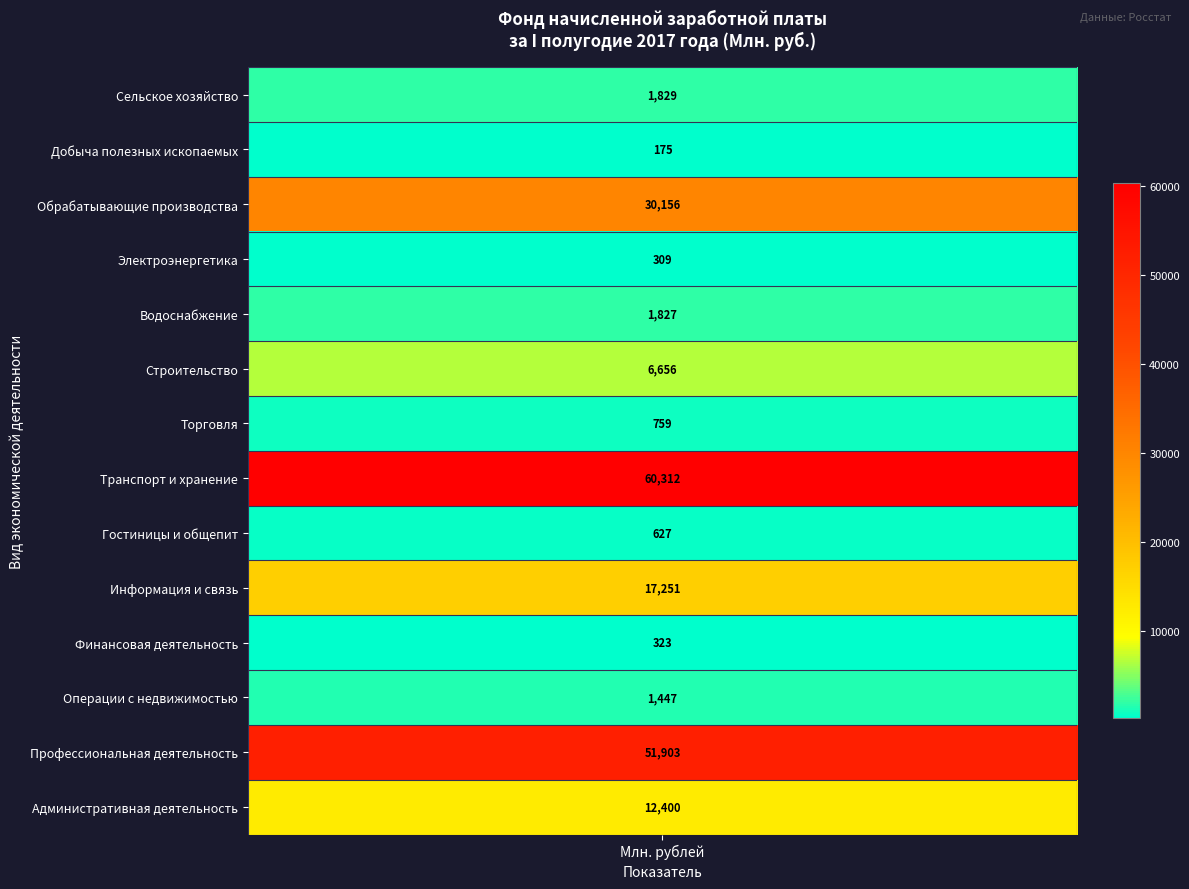

Reading left to right, list all the values displayed in this chart.

A=1829.1	B=175.5	C=30156.4	D=308.8	E=1826.8	F=6656.1	G=758.6	H=60312.4	I=626.6	J=17251.4	K=322.9	L=1446.9	M=51902.8	N=12400.1